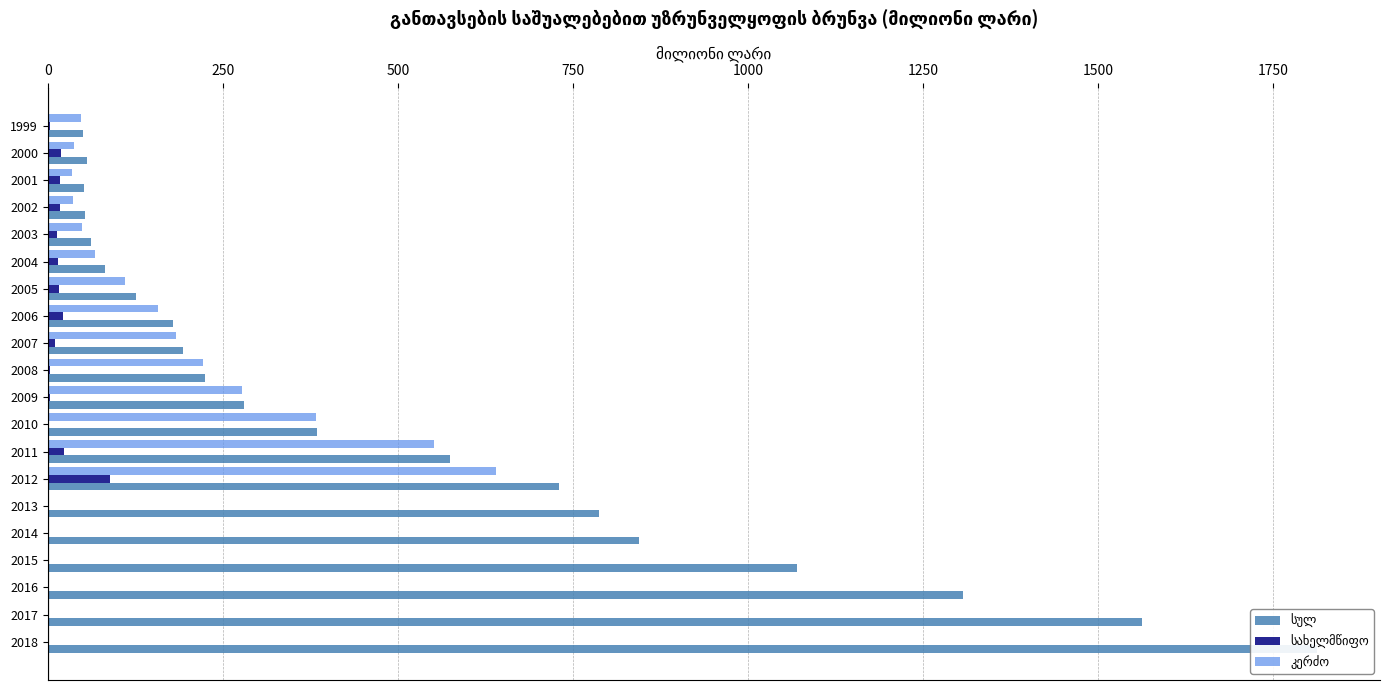

Is the value of სულ at 2004 greater than the value of კერძო at 2004?

Yes